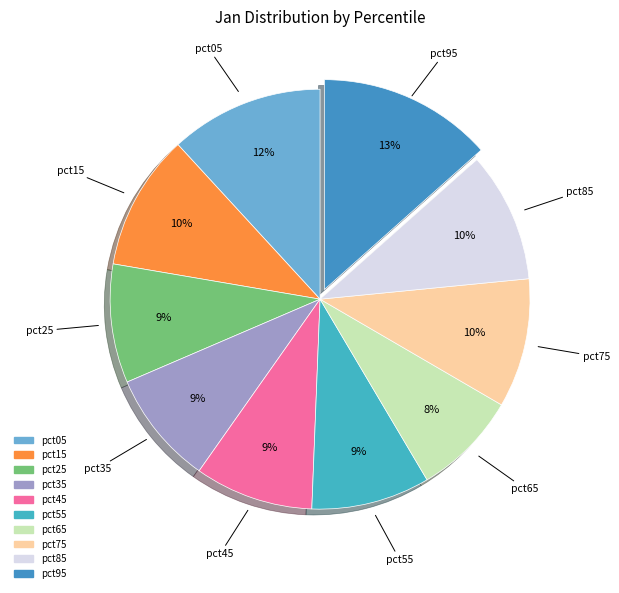

To the nearest percent, what is the difference between the largest and smallest slice percentages?

5%